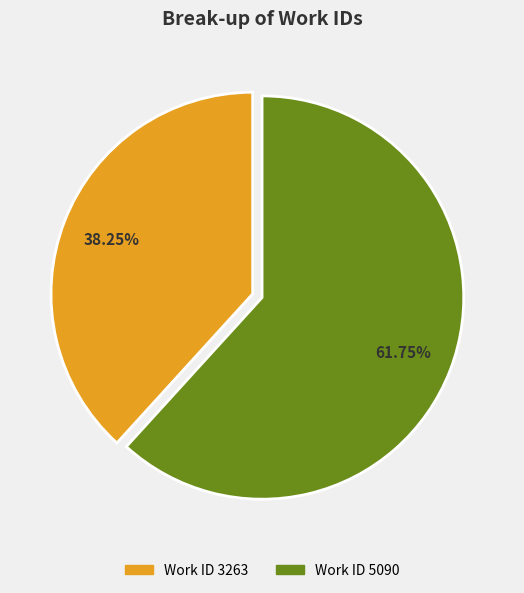

Rank the categories by value from lowest to highest.

Work ID 3263, Work ID 5090